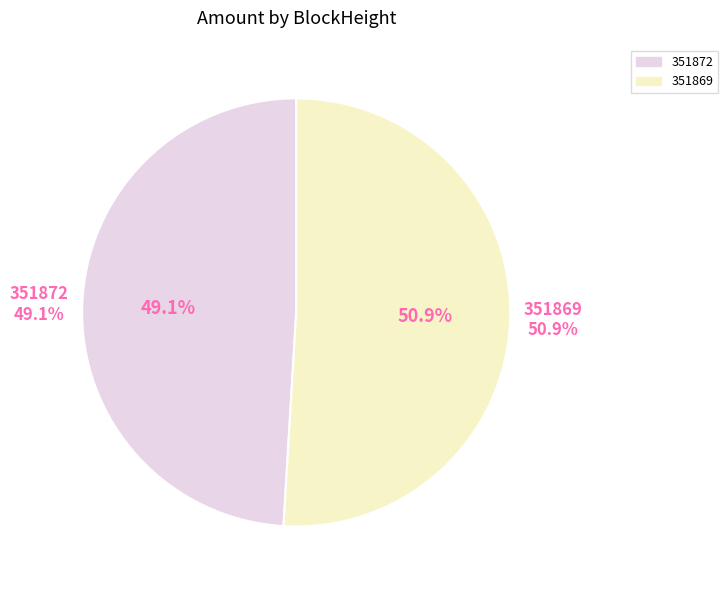

To the nearest percent, what is the combined percentage of 351869 and 351872?

100%